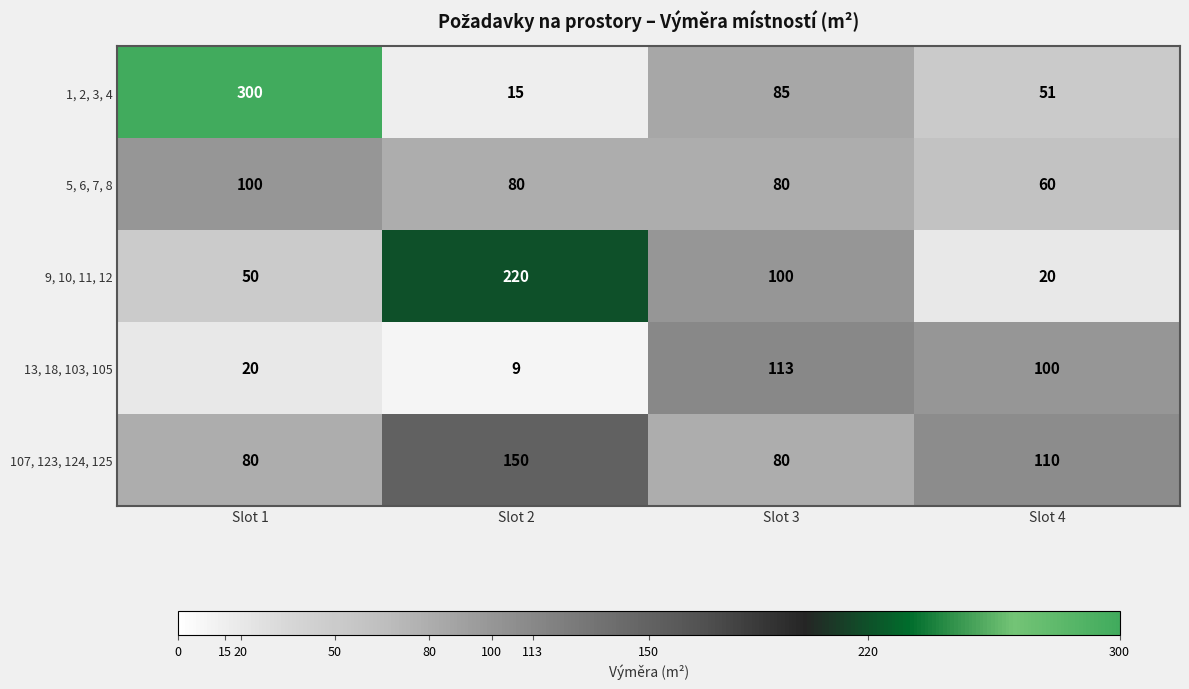

What is the greatest value displayed?

300